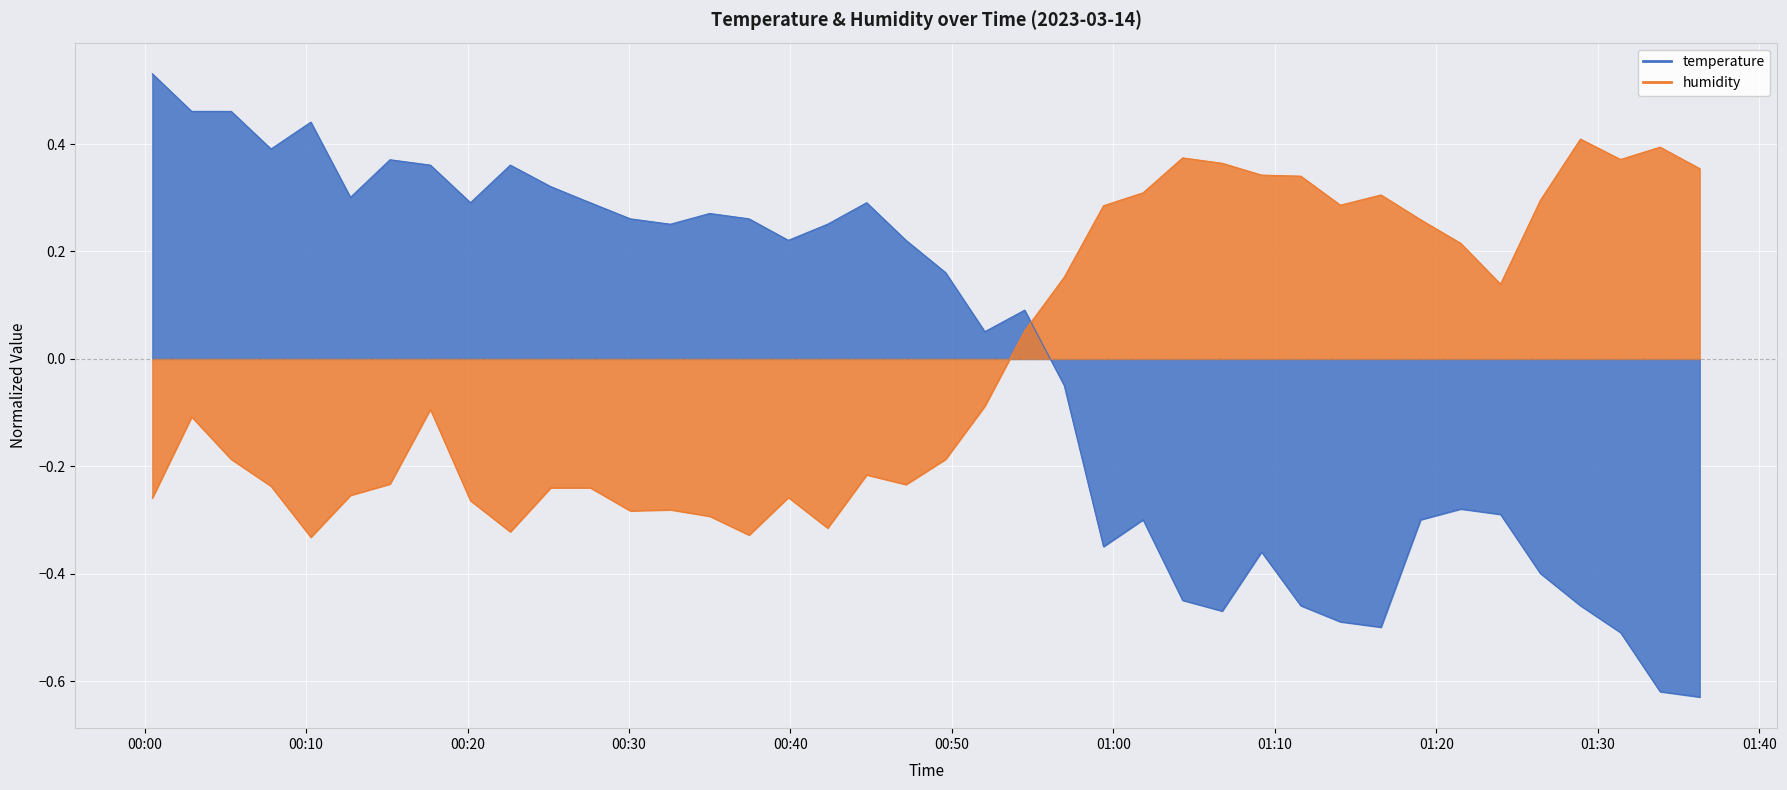

What is the maximum value for temperature?

0.5